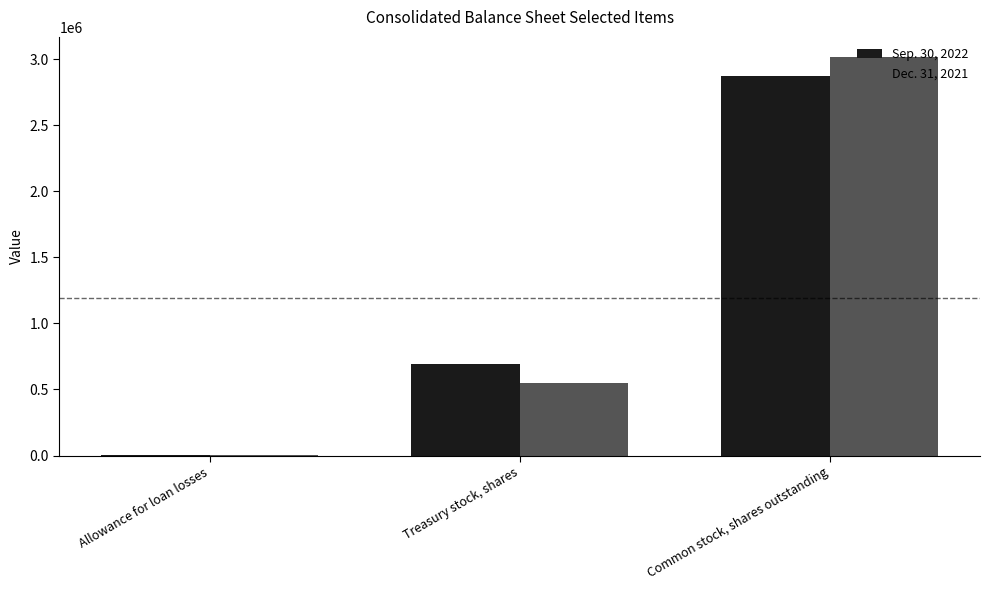

What is the sum of all Sep. 30, 2022 values?

3567083